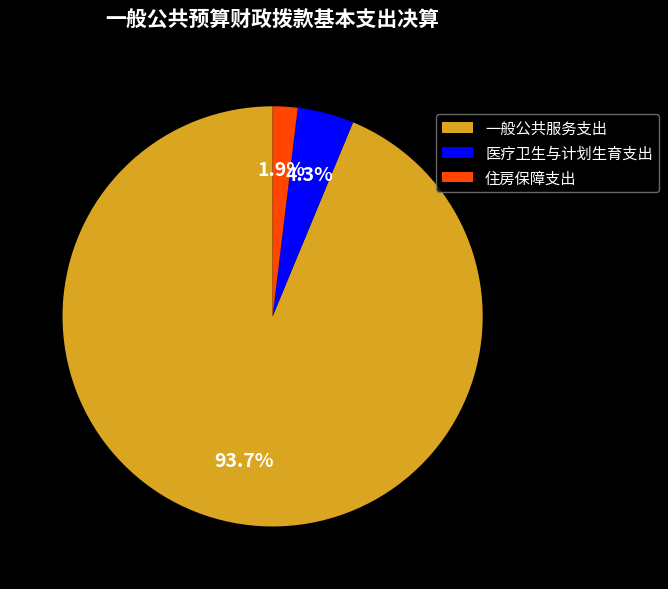

Rank the categories by value from lowest to highest.

住房保障支出, 医疗卫生与计划生育支出, 一般公共服务支出